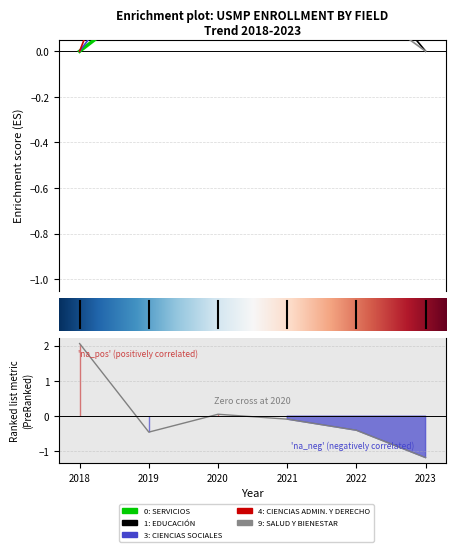

Read the 4: CIENCIAS ADMIN. Y DERECHO value at 2022.

0.8